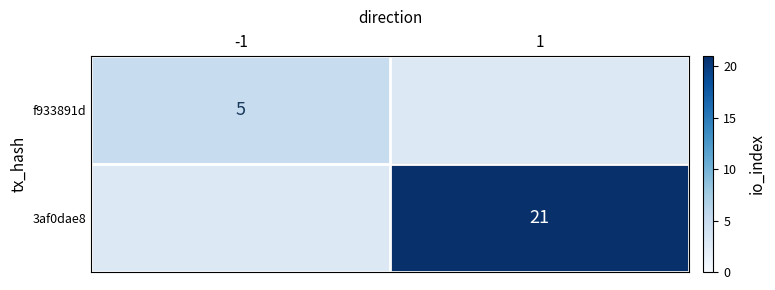

How many series are shown in this chart?

2